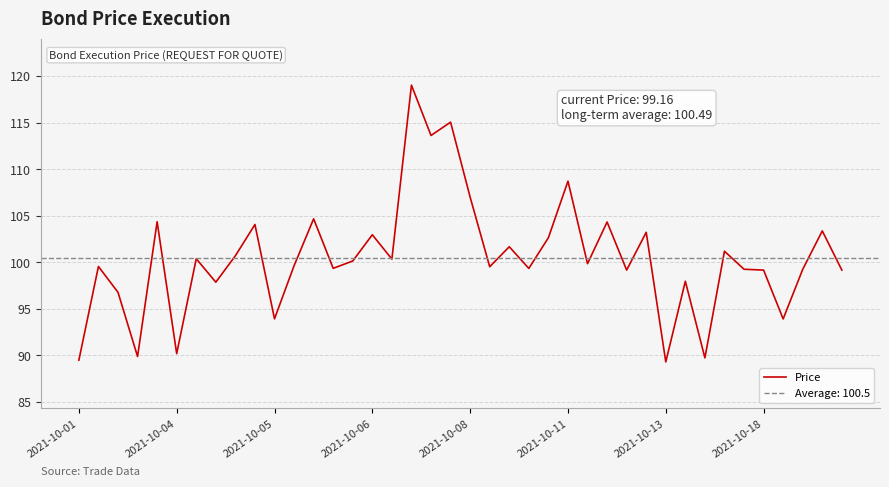

What is the minimum value for Price?

89.3